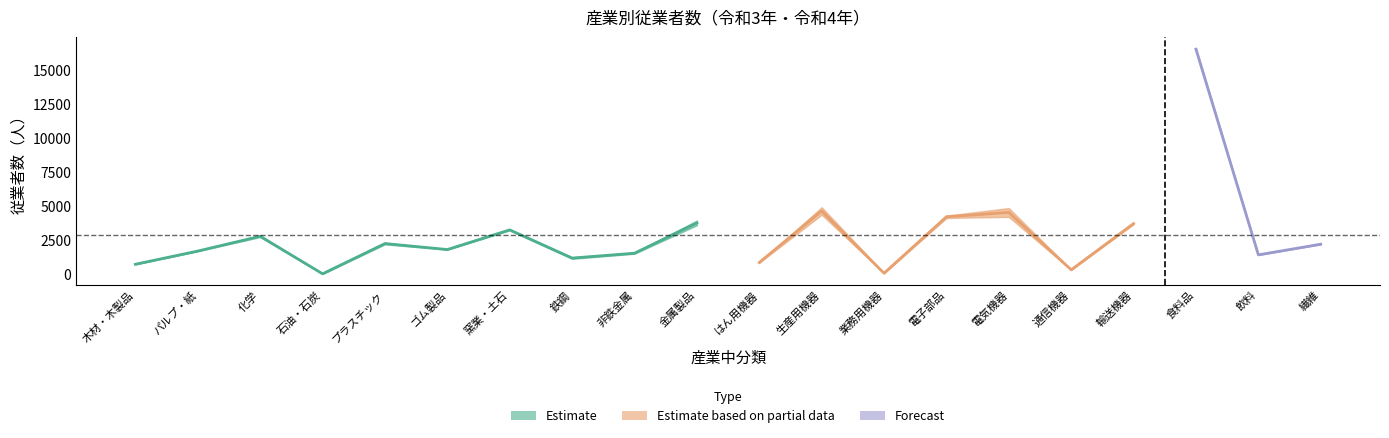

What is the difference between the 令和3年従業者数 values at 木材・木製品 and 飲料?

681